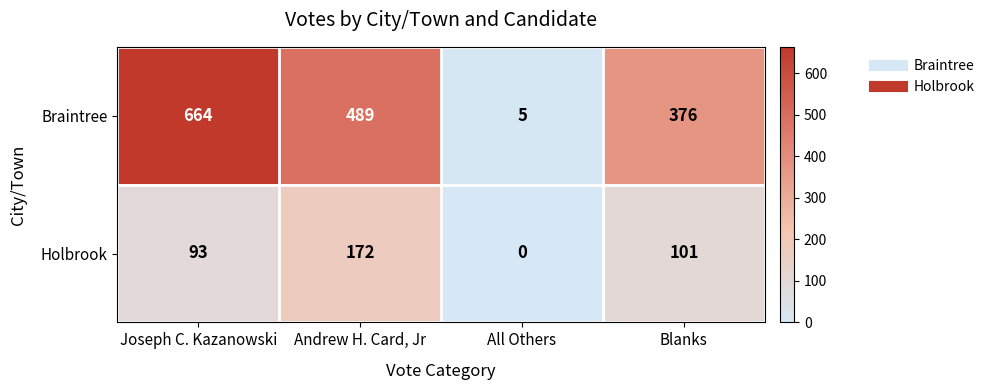

What is the spread (max minus min) of values at Andrew H. Card, Jr?

317